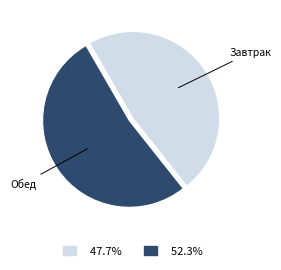

How many slices are in this pie chart?

2